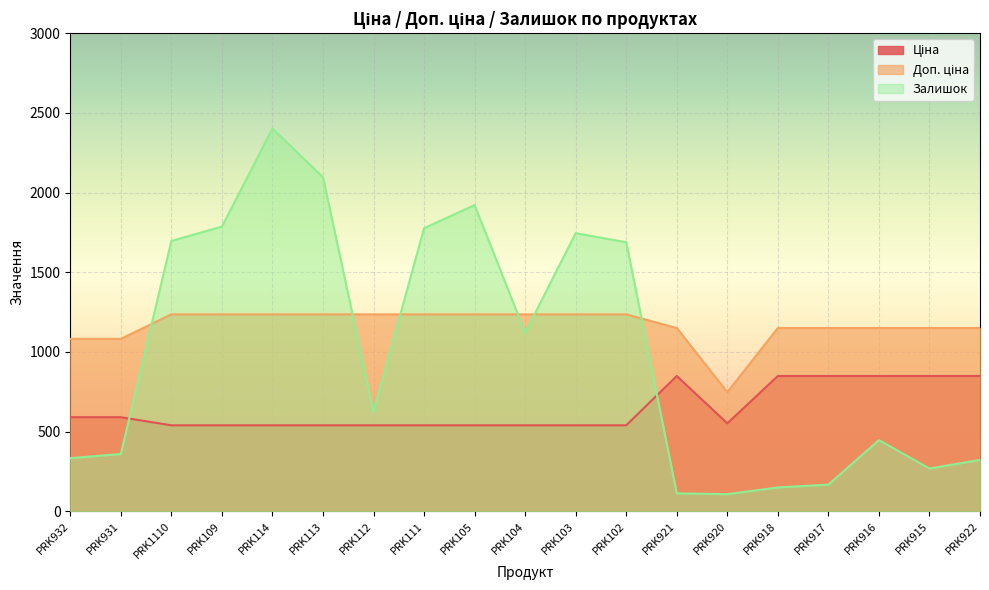

What is the average value of the Доп. ціна series?

1166.5